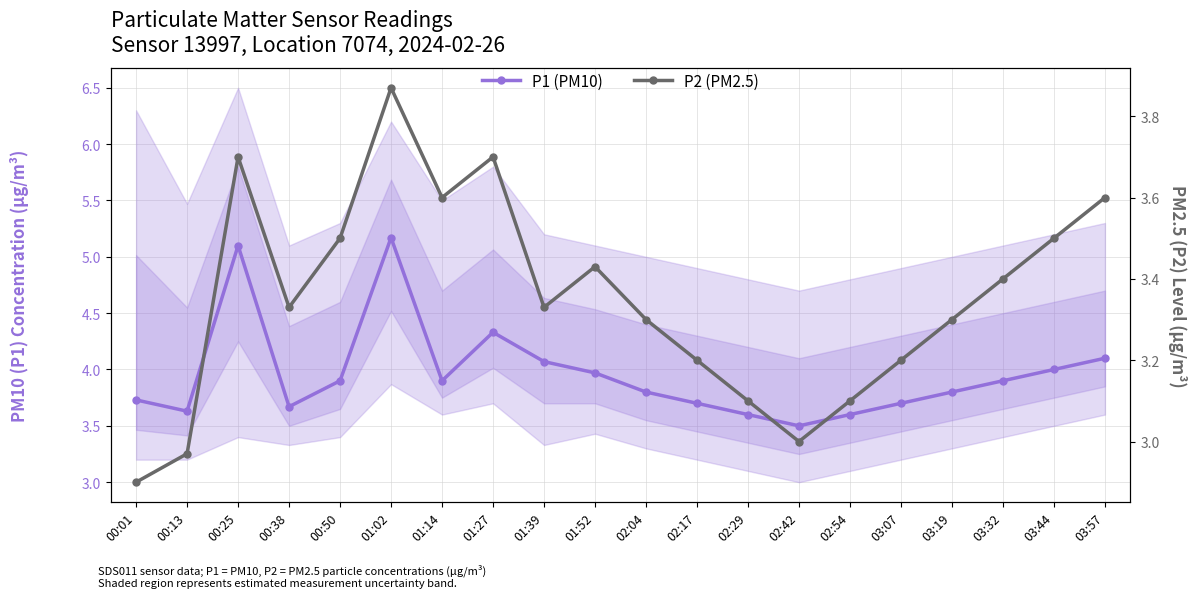

Where is the first local minimum for P2 (PM2.5)?

00:38